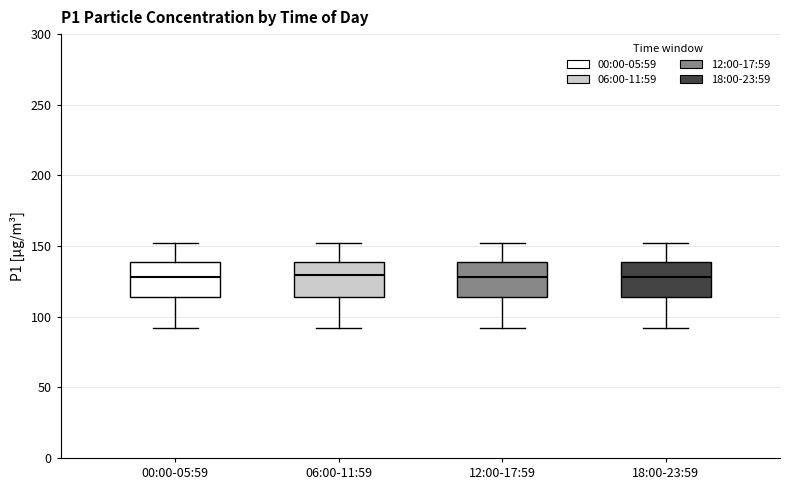

Where does the lower whisker of the box for 00:00-05:59 end on the y-axis? The values are not printed on the chart, so give them approximately, as read against the axis.

90